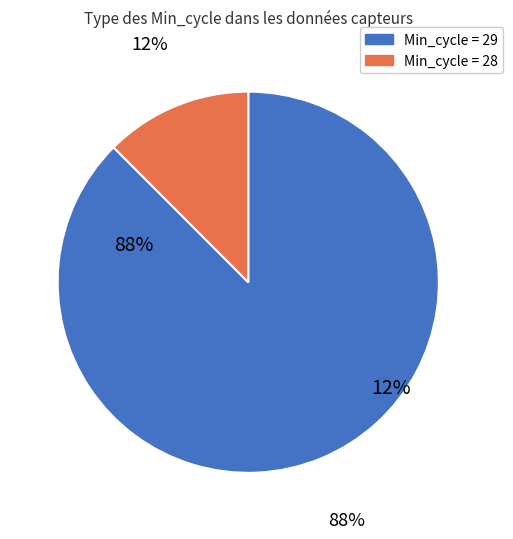

Is it true that 21 is 1% of the pie?

False